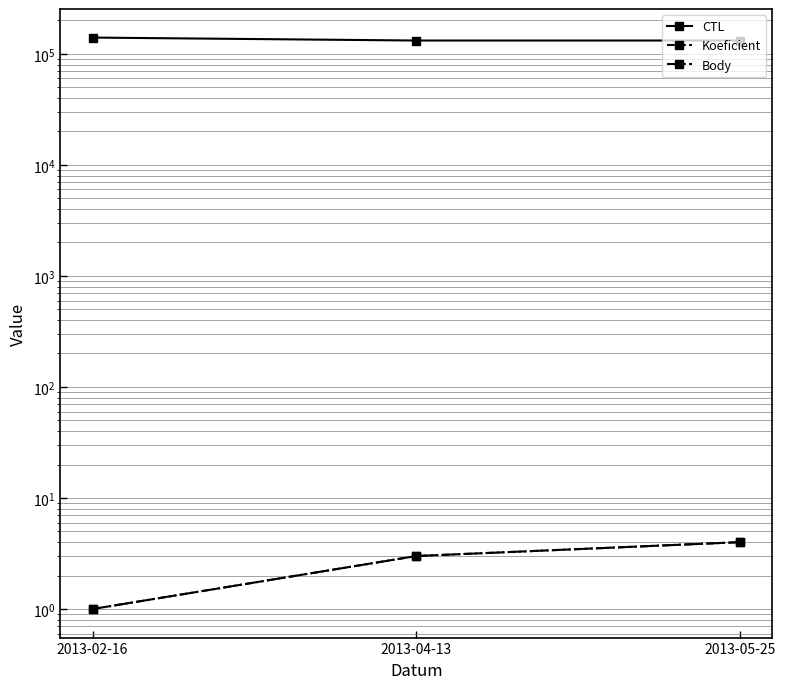

How many lines are shown in the chart?

3